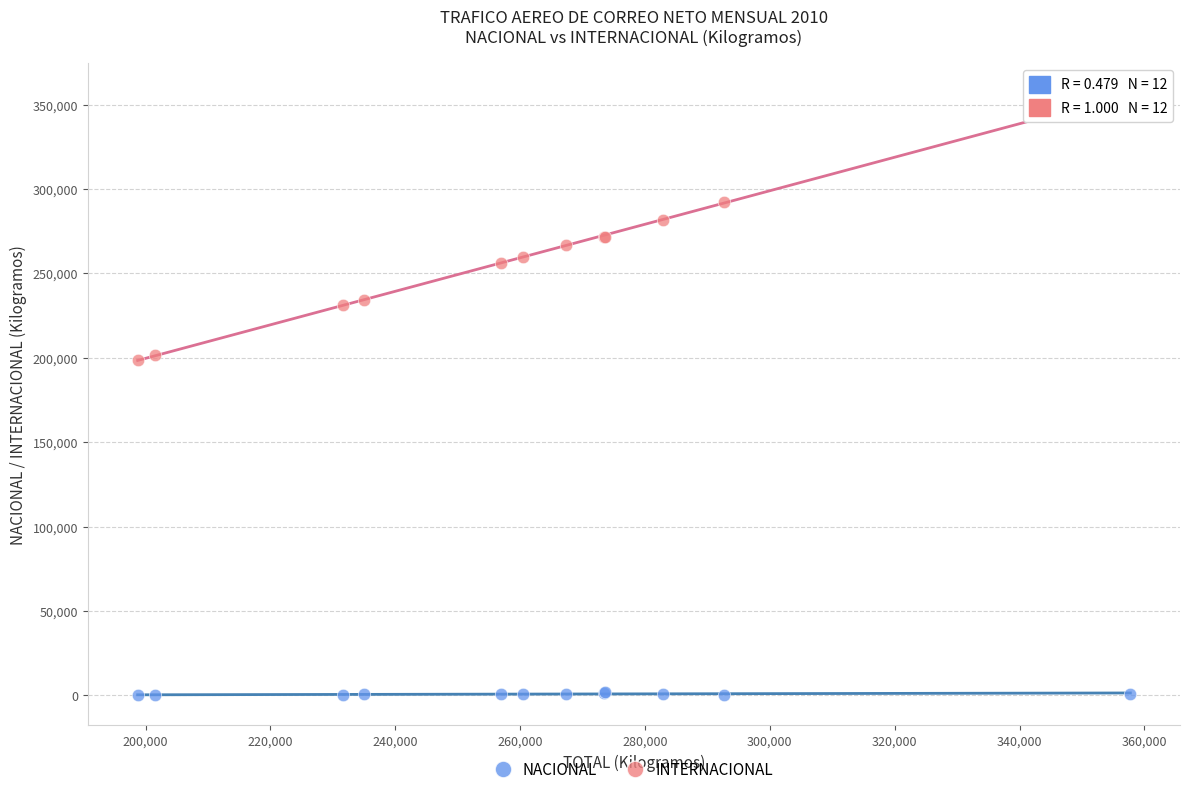

Which series contains the highest Y value?

INTERNACIONAL